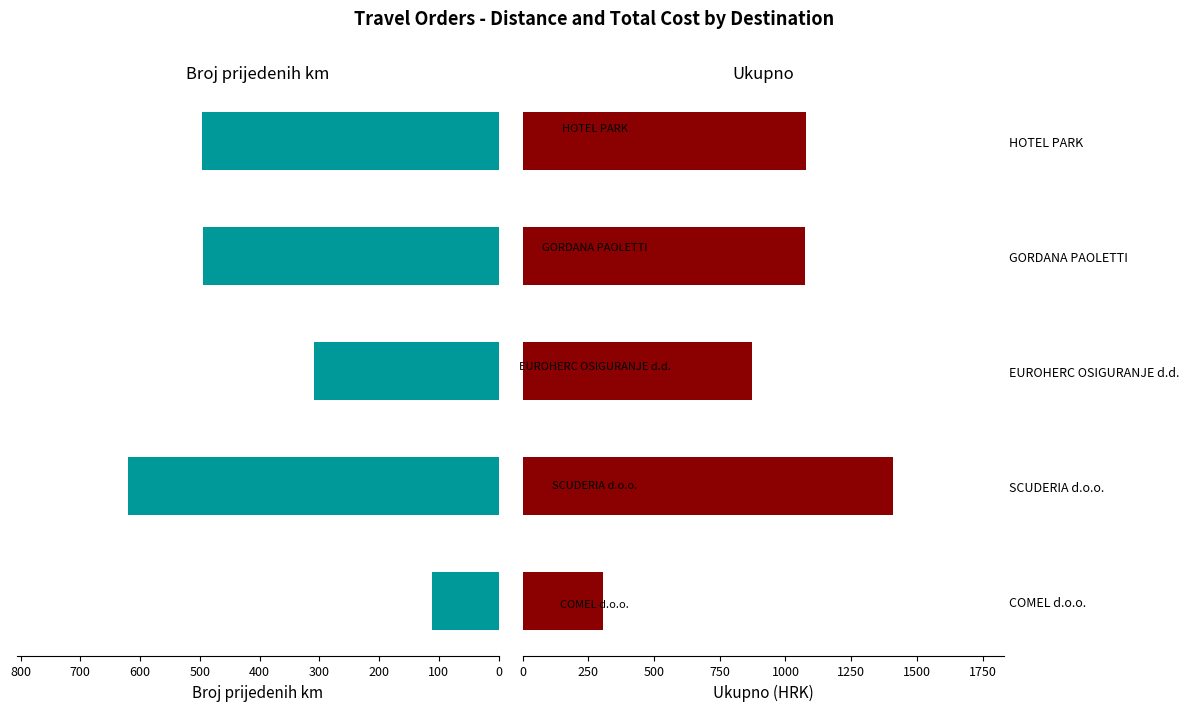

How many bars are there in each group?

2